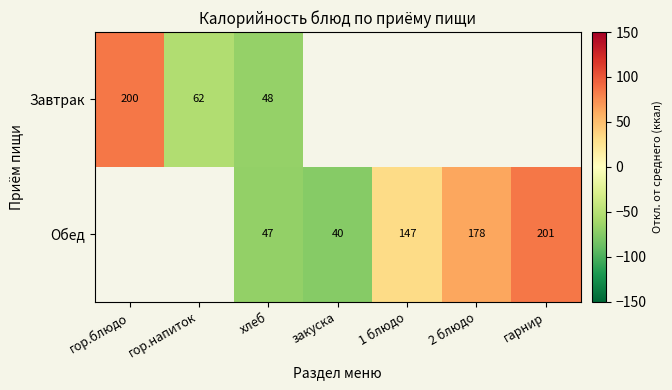

Between гор.блюдо and гор.напиток, which series saw the biggest shift?

Завтрак